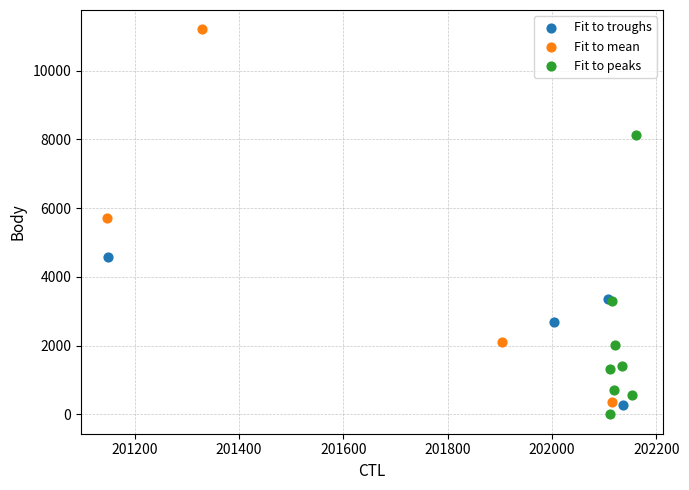

Which series has the largest Y range (max minus min)?

Fit to mean